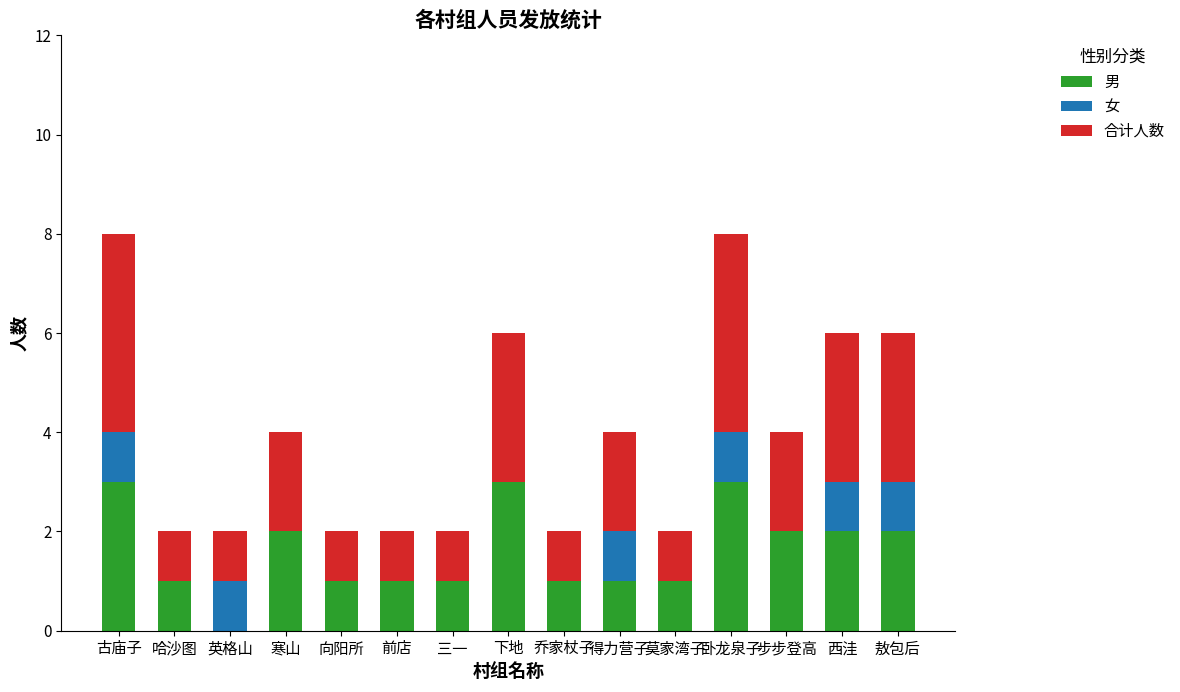

Is it true that 男 equals 1 at 前店?

True